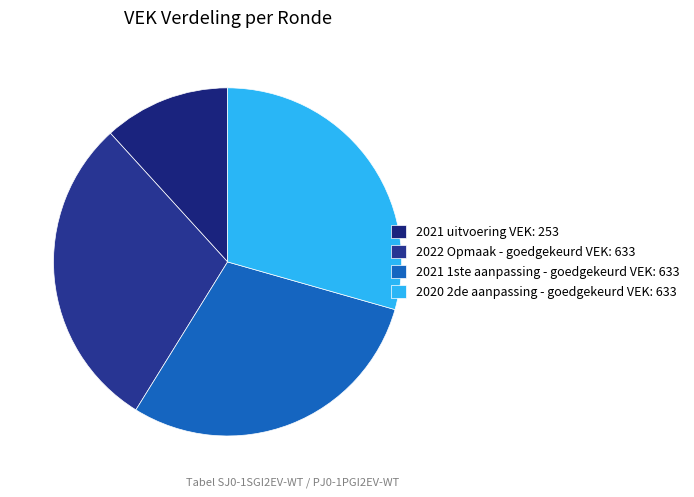

Rank the categories by value from highest to lowest.

2022 Opmaak - goedgekeurd (VEK), 2021 1ste aanpassing - goedgekeurd (VEK), 2020 2de aanpassing - goedgekeurd (VEK), 2021 uitvoering (VEK)